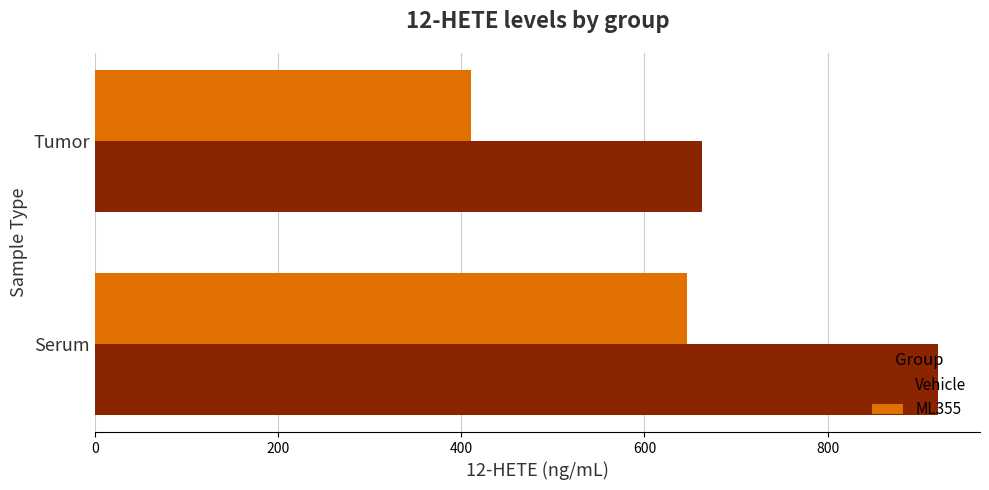

Which series has the largest range (max minus min)?

Vehicle